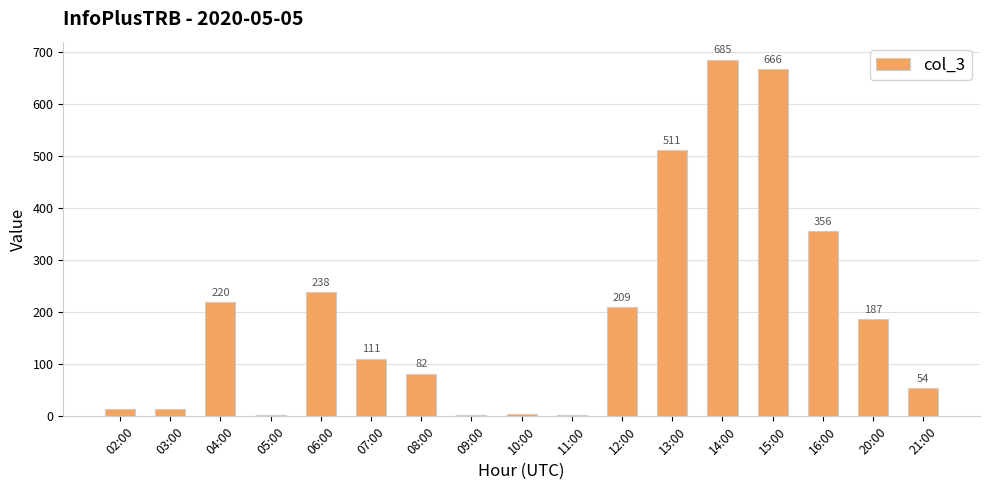

How many categories are shown in the chart?

17